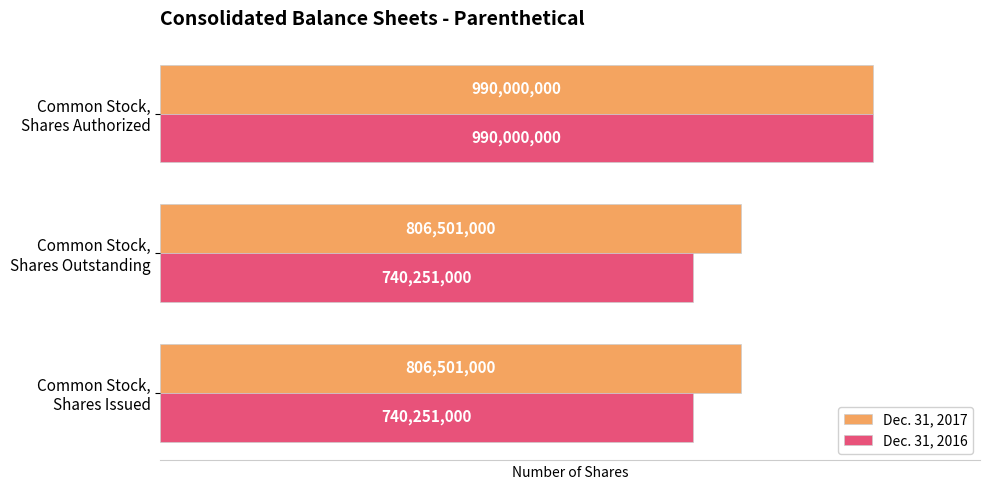

What is the maximum value for Dec. 31, 2016?

990000000